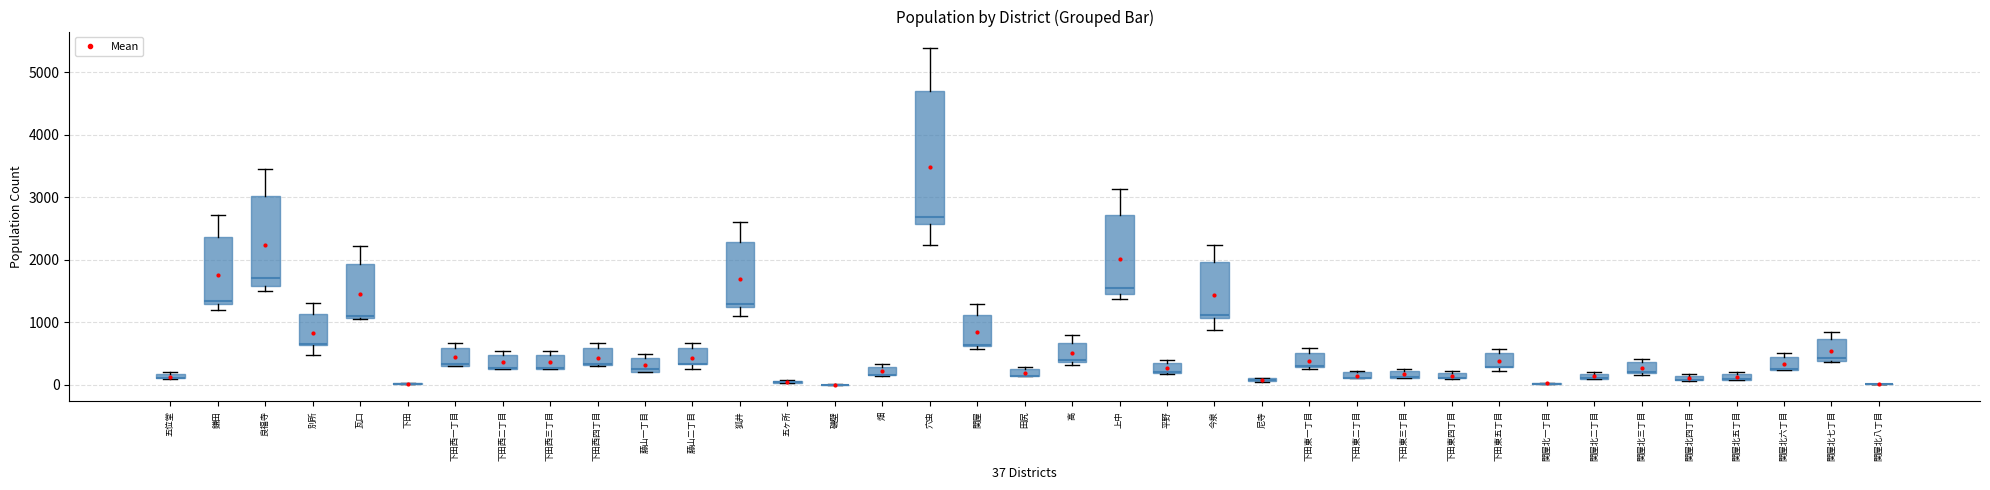

What is the label of the 6th point from the left?

下田